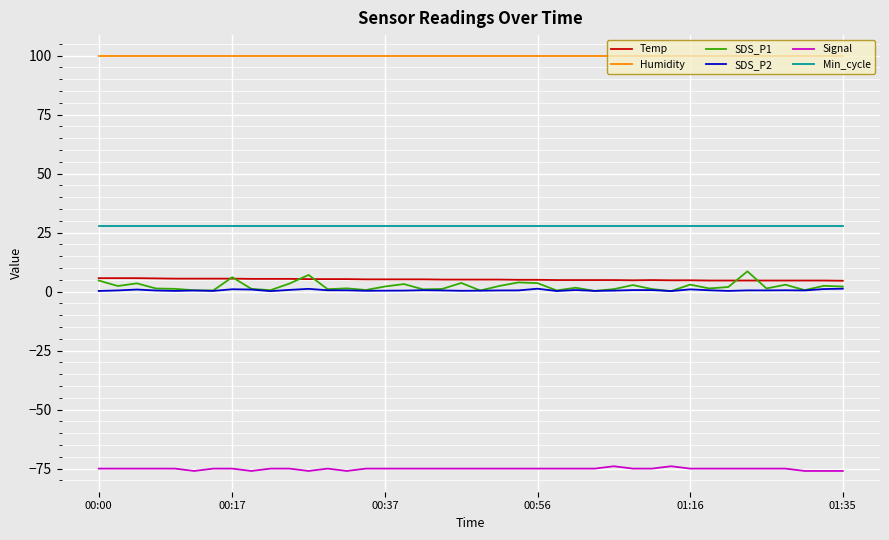

True or false: Humidity and Min_cycle cross at least once.

False